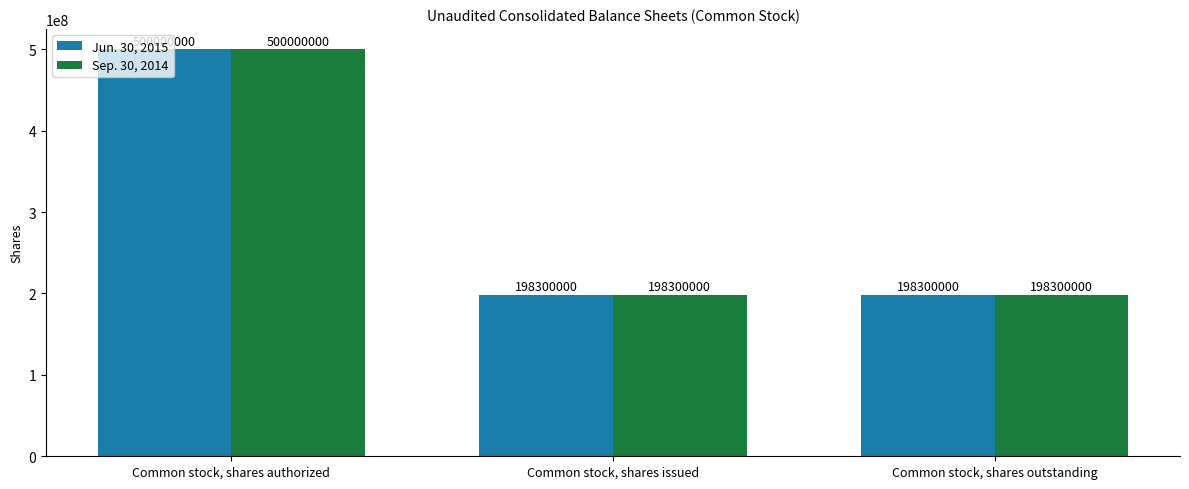

How many groups of bars are there?

3